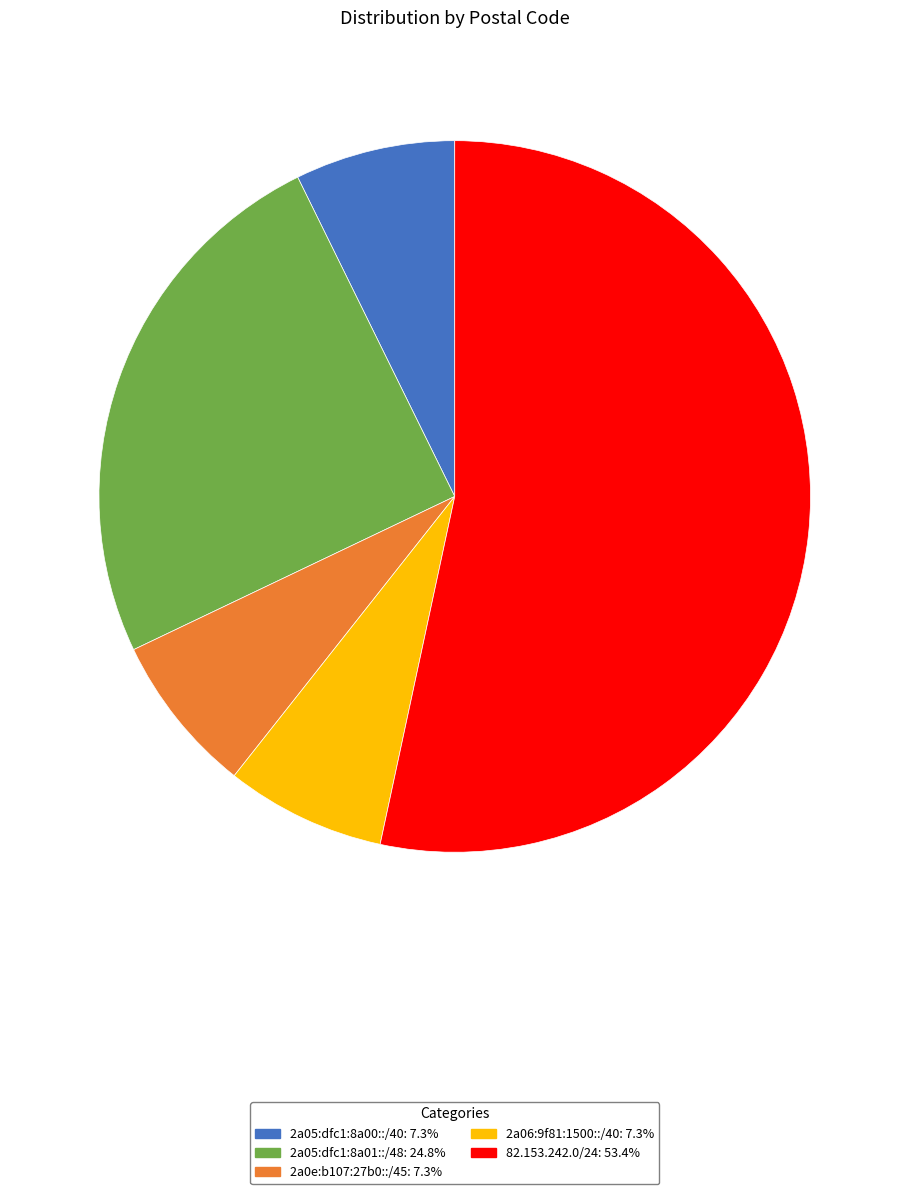

Which slice is the largest?

82.153.242.0/24